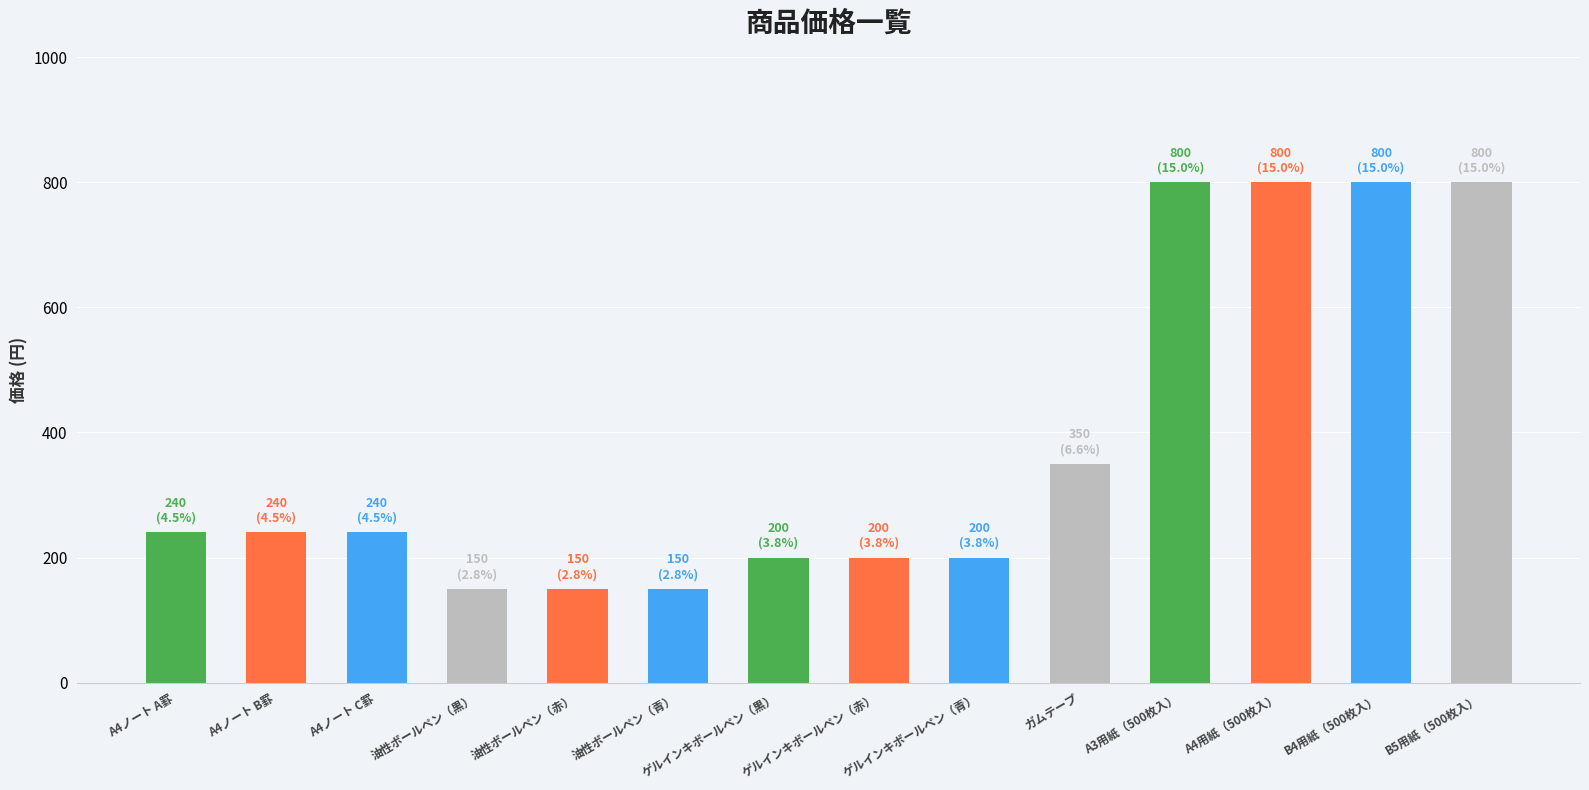

What is the sum of the values at ゲルインキボールペン（青） and A4用紙（500枚入）?

1000